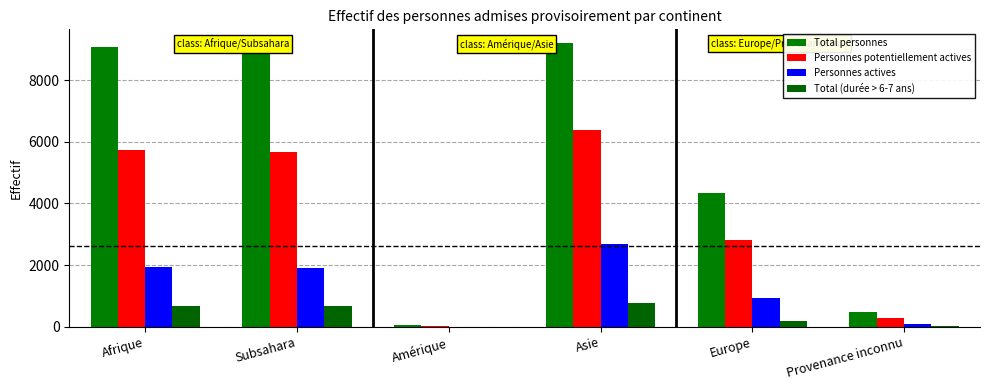

Between Subsahara and Europe, which series saw the biggest shift?

Total personnes